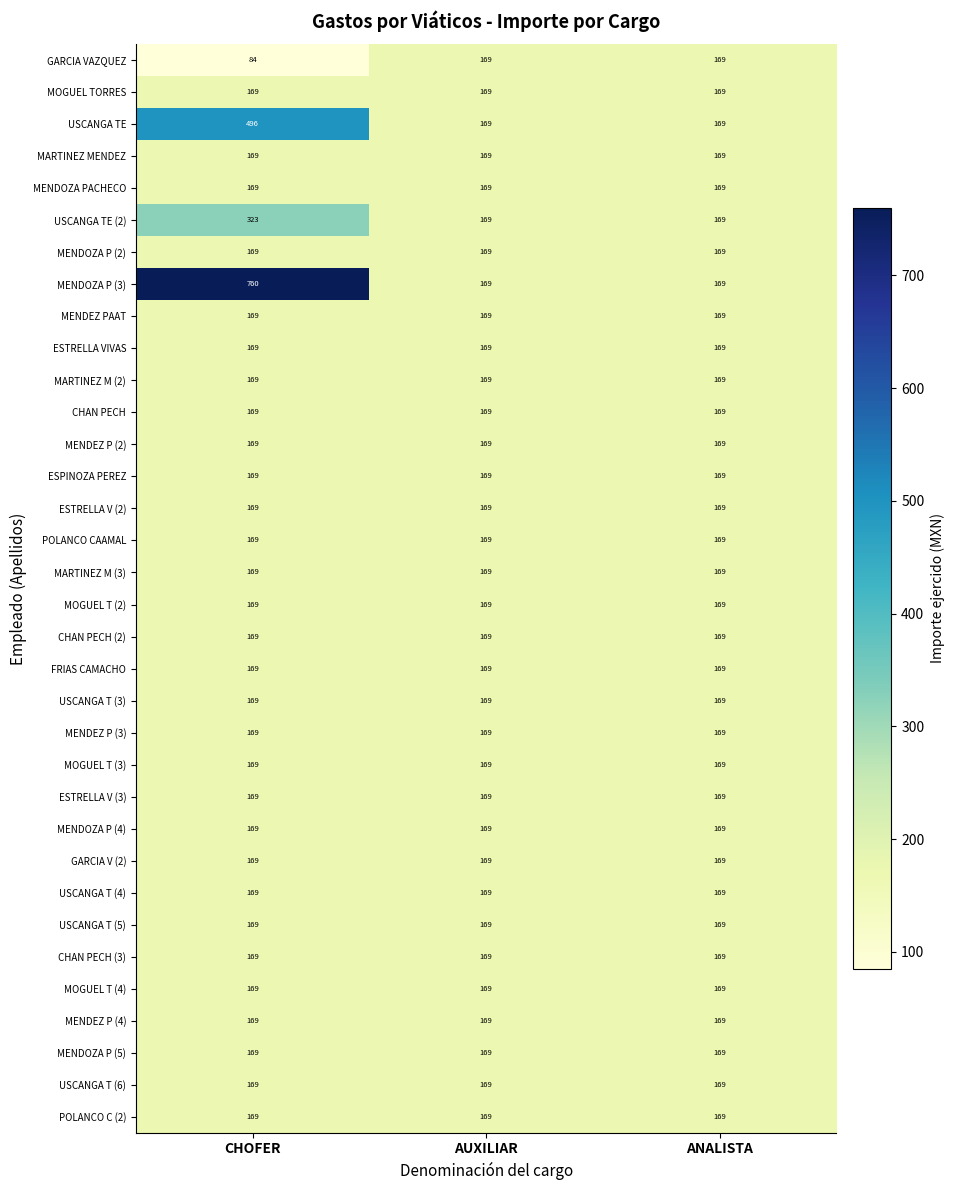

Read the MENDEZ PAAT value at AUXILIAR.

169